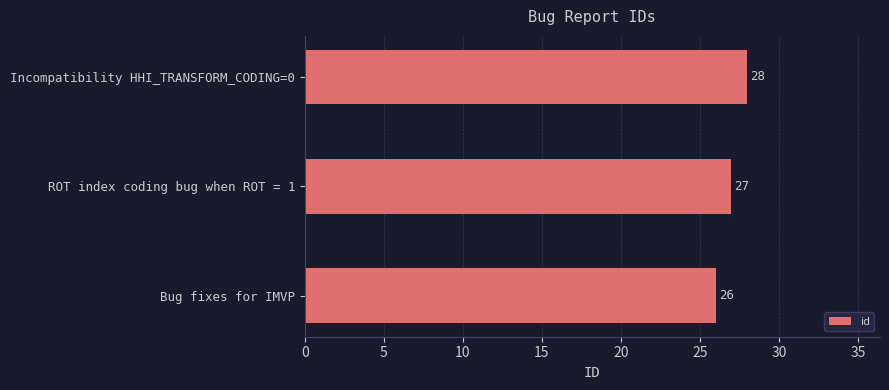

The chart shows a value of 6 at Incompatibility HHI_TRANSFORM_CODING=0. True or false?

False